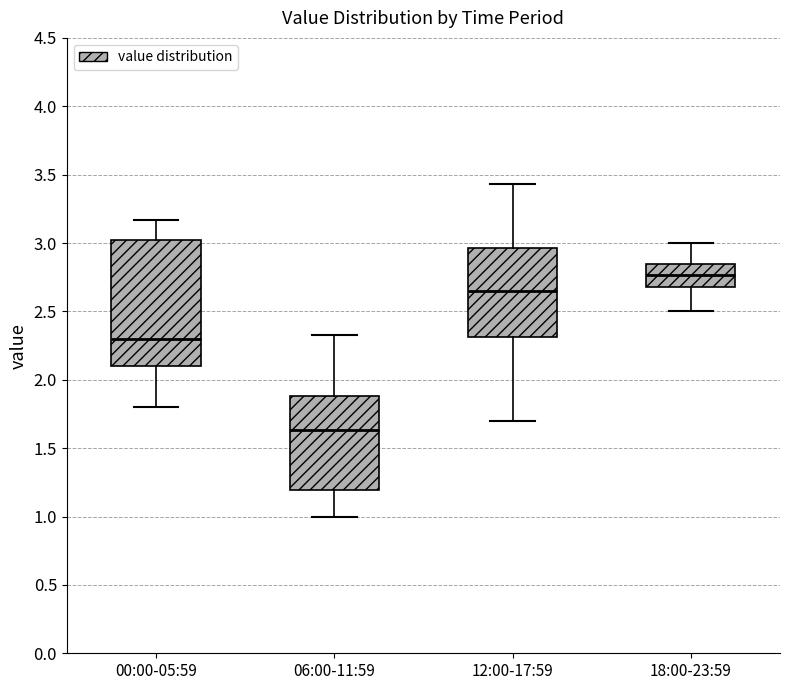

Where does the median line of the box for 06:00-11:59 sit on the y-axis? The values are not printed on the chart, so give them approximately, as read against the axis.

1.65